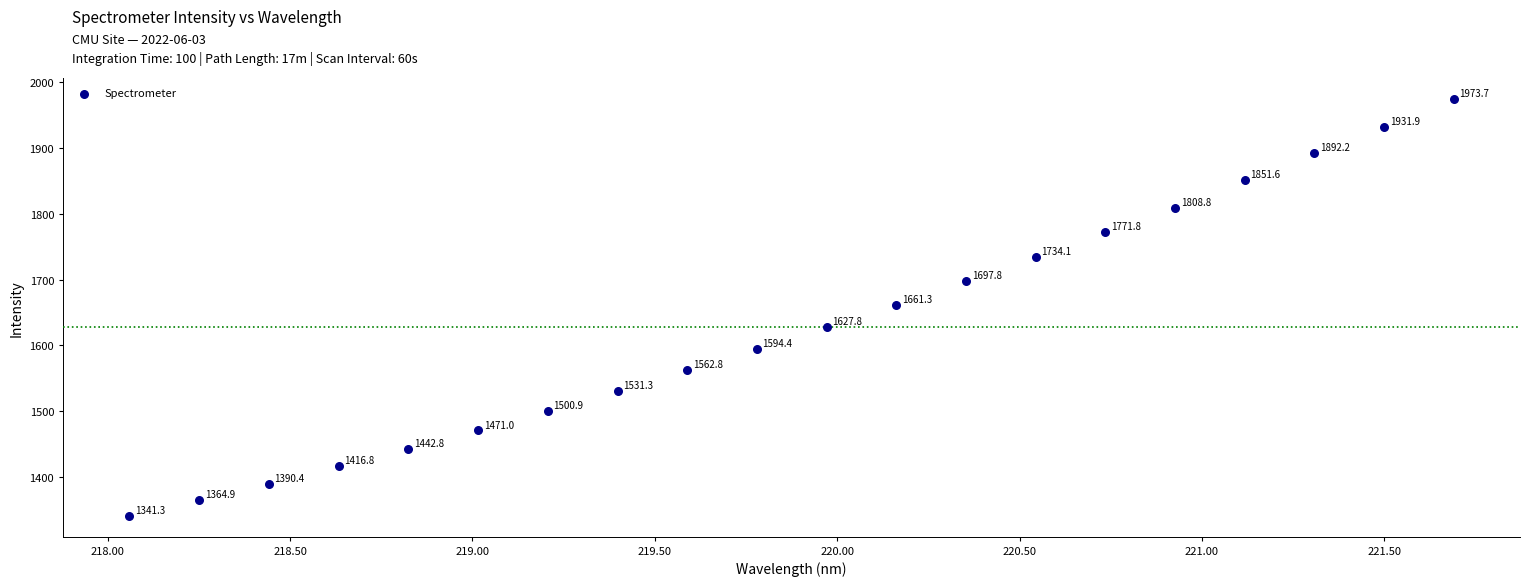

What Y value in the scatter plot is closest to 1657?

1661.3